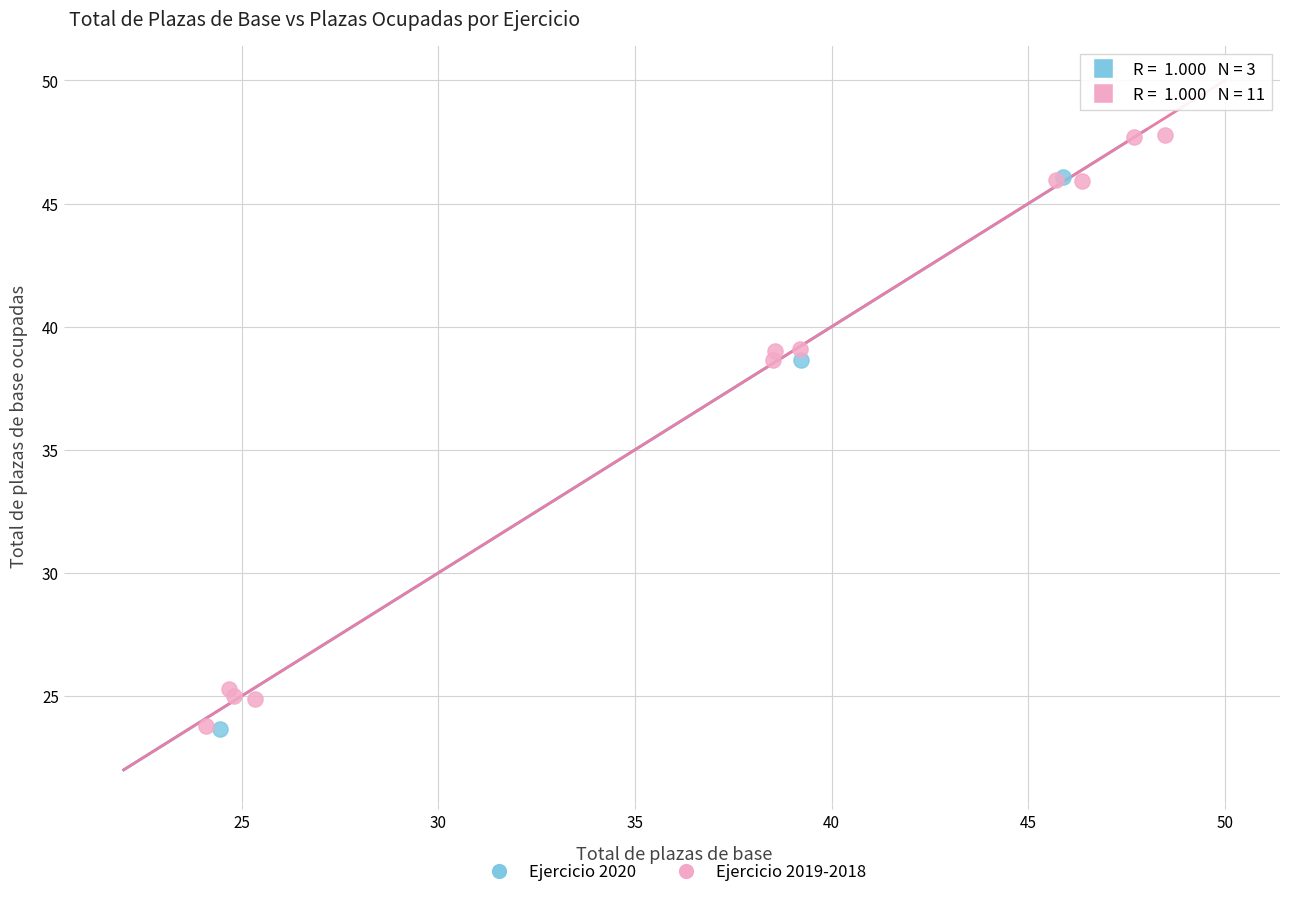

Which series contains the highest Y value?

Ejercicio 2019-2018